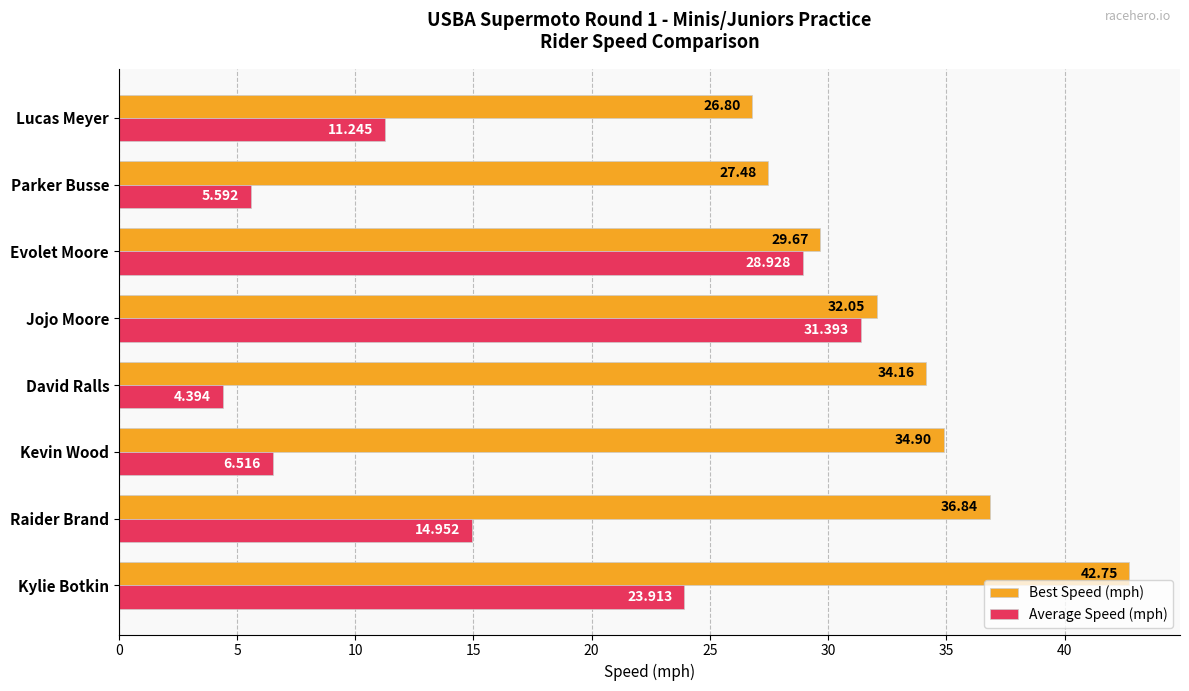

What is the difference between the maximum and minimum values in the Average Speed (mph) series?

27.0